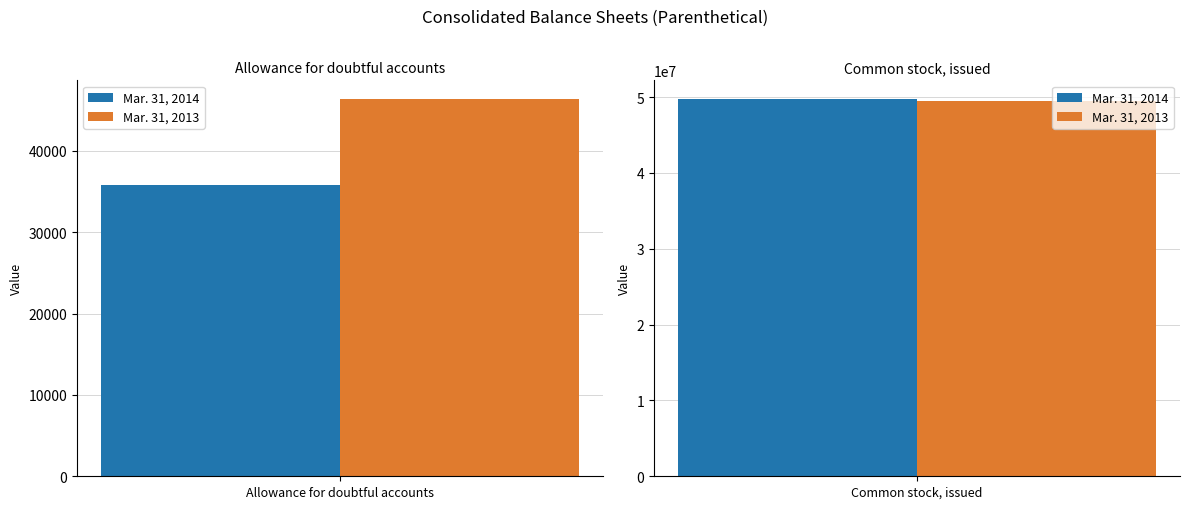

At which category does the chart reach its peak across all series?

Common stock, issued